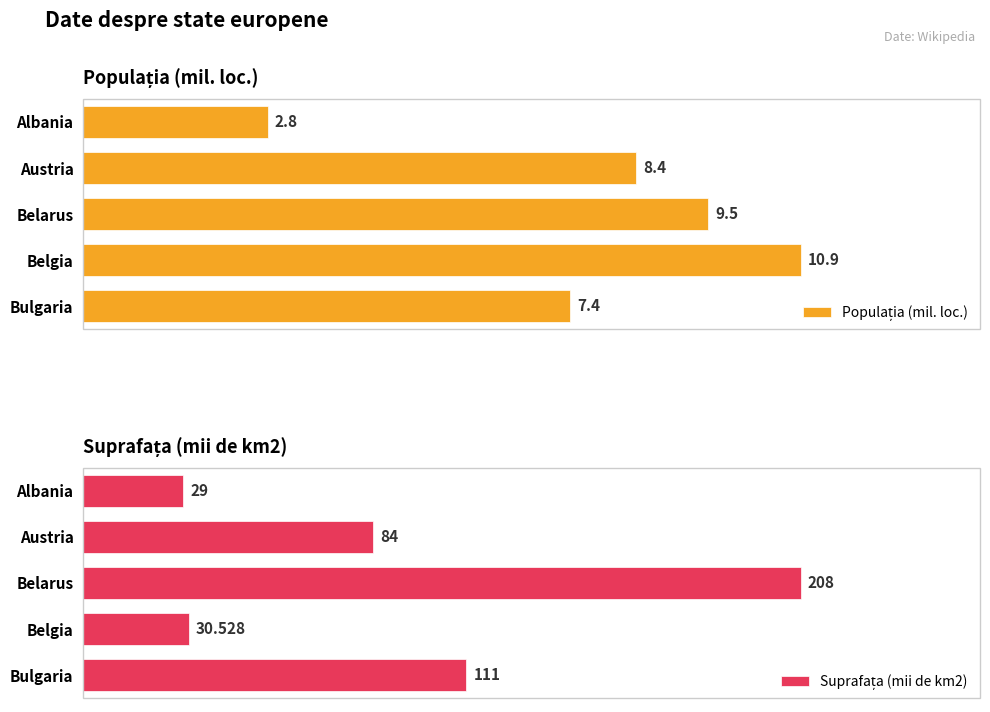

Reading left to right, list all the values displayed in this chart.

Populația (mil. loc.): 2.8	8.4	9.5	10.9	7.4
Suprafața (mii de km2): 29.0	84.0	208.0	30.5	111.0